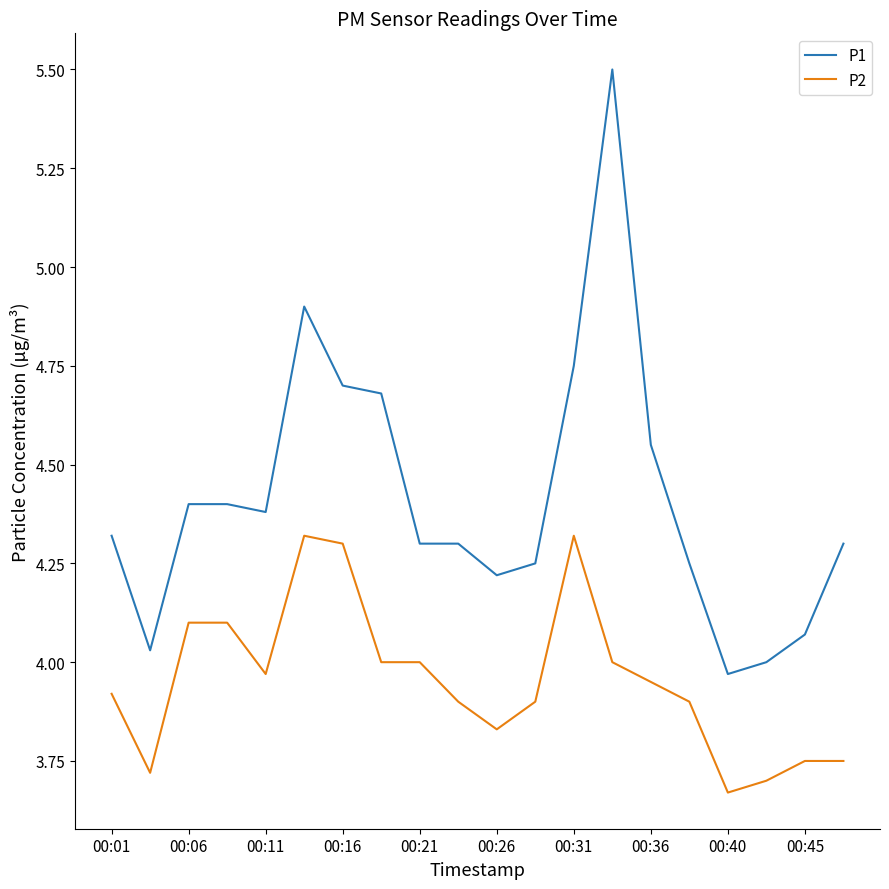

Which series has the widest spread of values?

P1